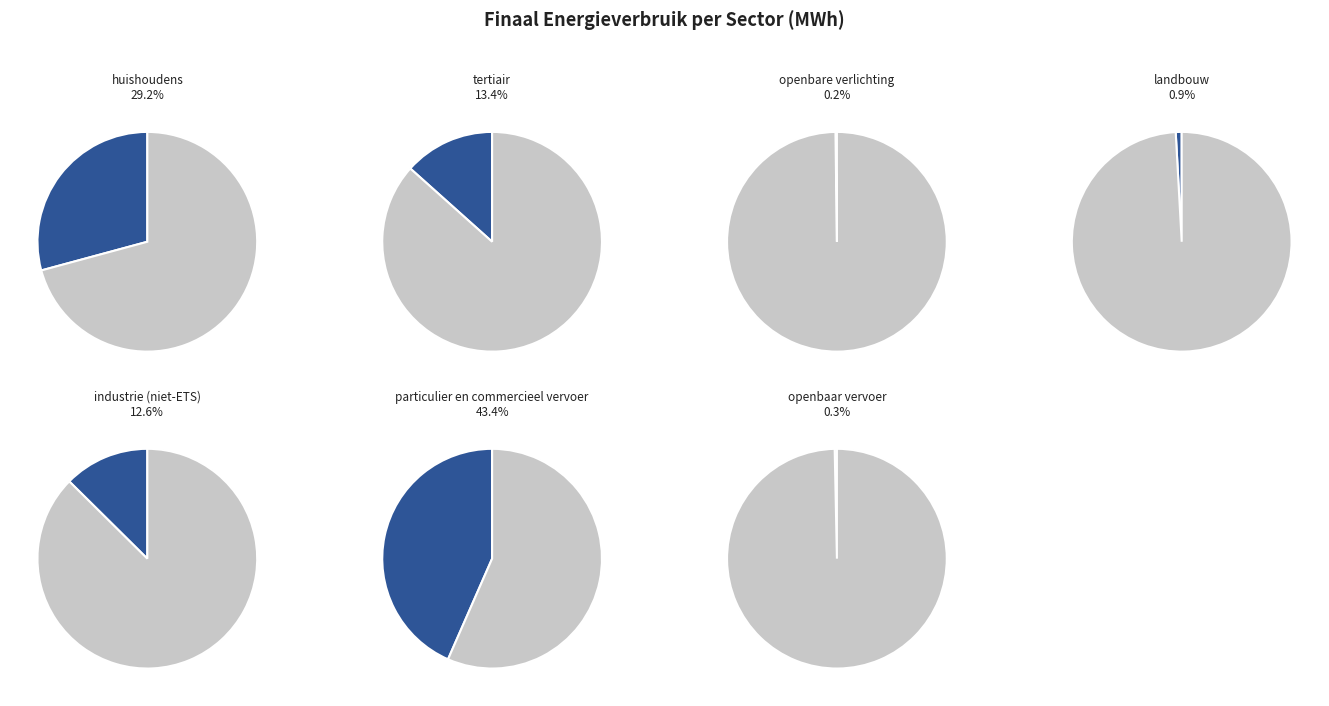

To the nearest percent, what portion does industrie (niet-ETS) represent?

13%